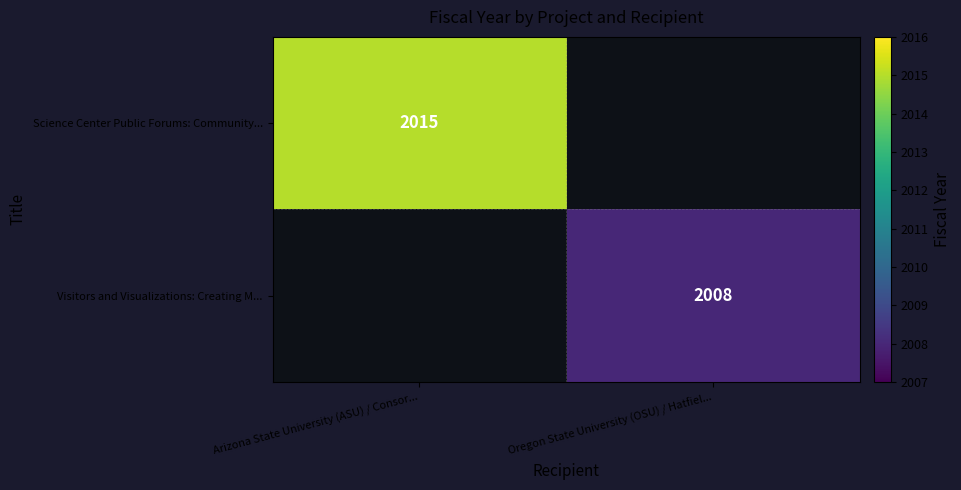

The Visitors and Visualizations: Creating M... series shows 2008 at Oregon State University (OSU) / Hatfiel.... True or false?

True